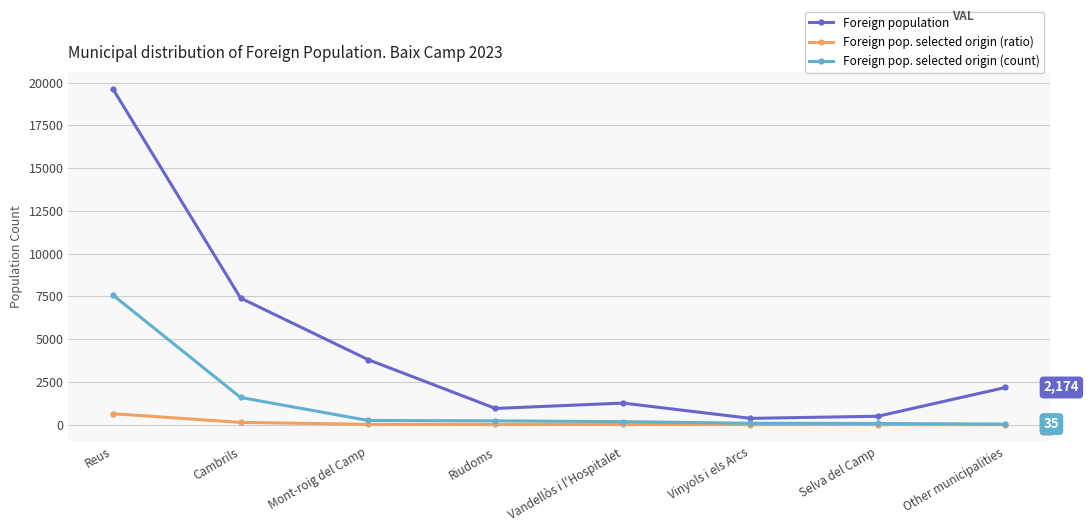

What are all the series names shown in the legend?

Foreign population, Foreign pop. selected origin (ratio), Foreign pop. selected origin (count)